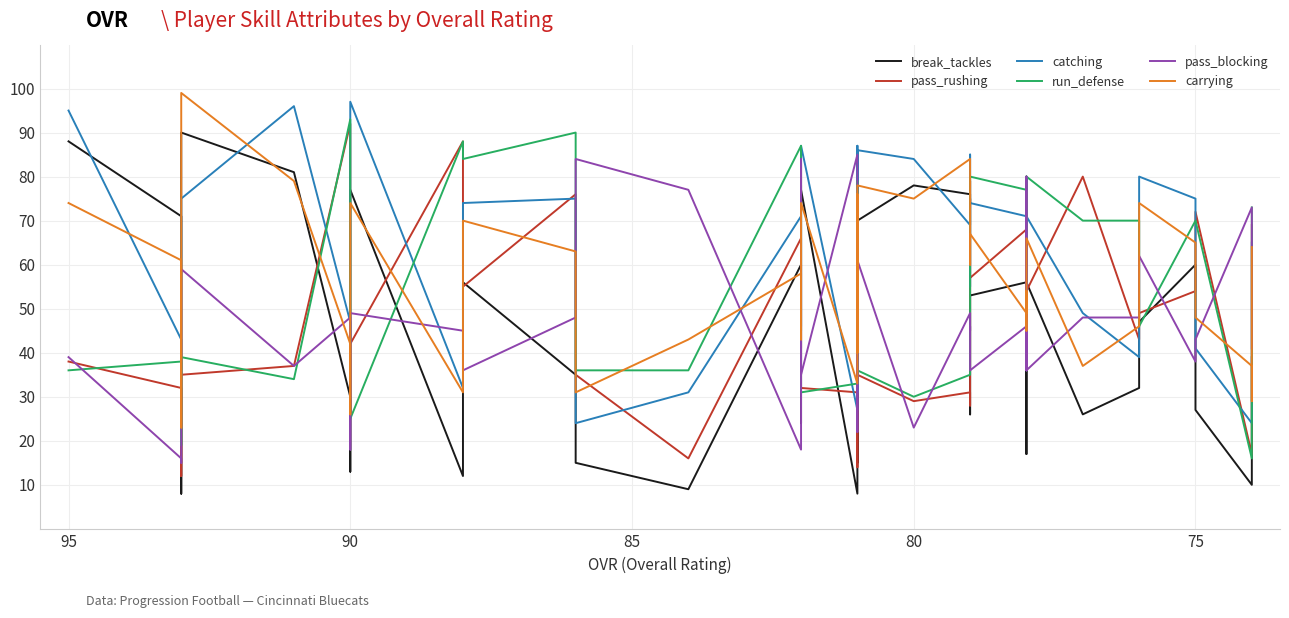

Reading right to left, transcribe all the data shown in this chart.

break_tackles: 39	23	10	27	60	47	32	26	56	17	62	56	53	26	75	74	76	78	70	15	73	25	8	77	24	37	60	9	15	35	56	12	77	13	30	81	90	8	71	88
pass_rushing: 69	69	17	72	54	49	43	80	54	80	42	68	57	79	32	28	31	29	35	14	29	82	31	32	83	41	66	16	35	76	55	88	42	26	92	37	35	12	32	38
catching: 65	28	24	41	75	80	39	49	71	36	70	71	74	55	85	71	69	84	86	31	87	46	27	87	46	53	71	31	24	75	74	32	97	27	47	96	75	35	43	95
run_defense: 73	73	16	70	70	46	70	70	80	42	80	77	80	76	38	35	35	30	36	36	35	79	33	31	78	45	87	36	36	90	84	88	25	30	93	34	39	19	38	36
pass_blocking: 41	46	73	43	38	62	48	48	36	80	36	46	36	46	45	45	49	23	61	22	30	47	85	35	52	84	18	77	84	48	36	45	49	18	48	37	59	15	16	39
carrying: 64	29	37	48	65	74	46	37	66	45	54	49	67	60	76	84	84	75	78	40	76	44	33	74	43	47	58	43	31	63	70	31	74	26	42	79	99	23	61	74